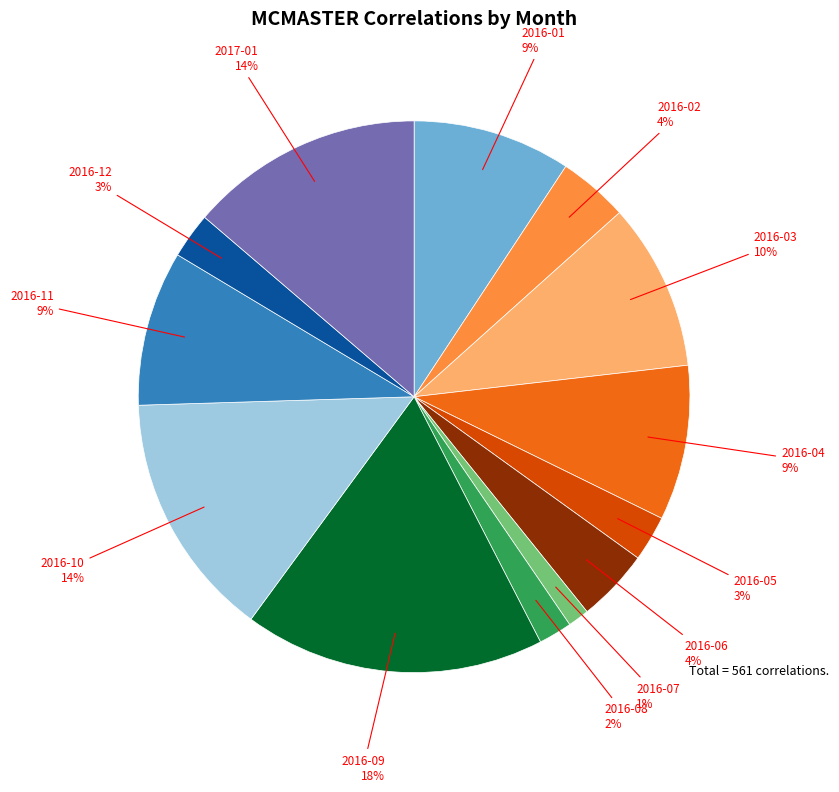

Does any single category account for the majority?

No